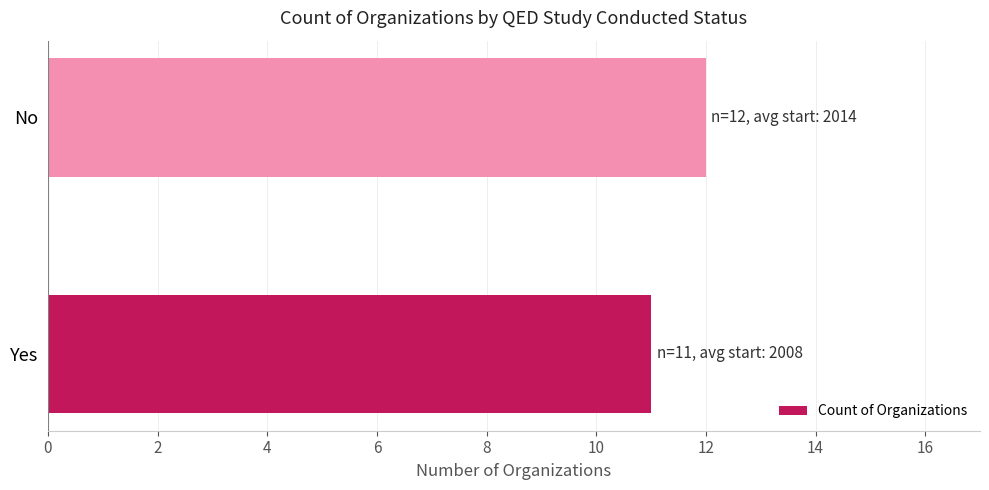

What is the approximate value at Yes?

11